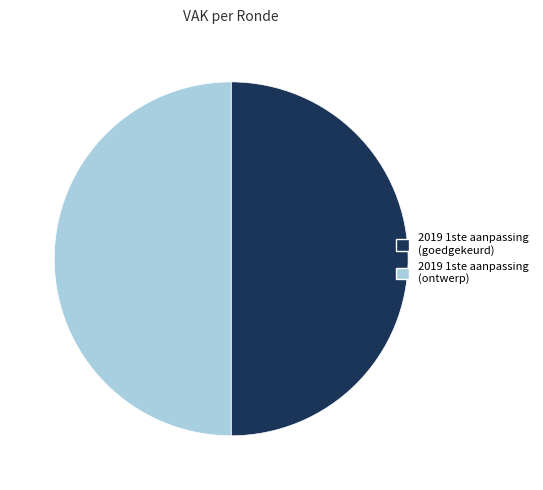

What is the ratio of the value at 2019 1ste aanpassing (ontwerp) to the value at 2019 1ste aanpassing (goedgekeurd)?

1.0